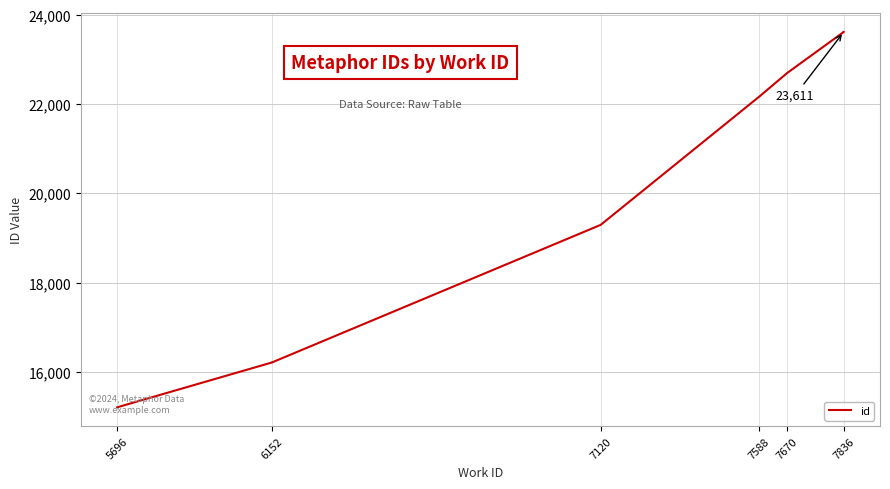

True or false: the data has more than 1 interior local peaks.

False